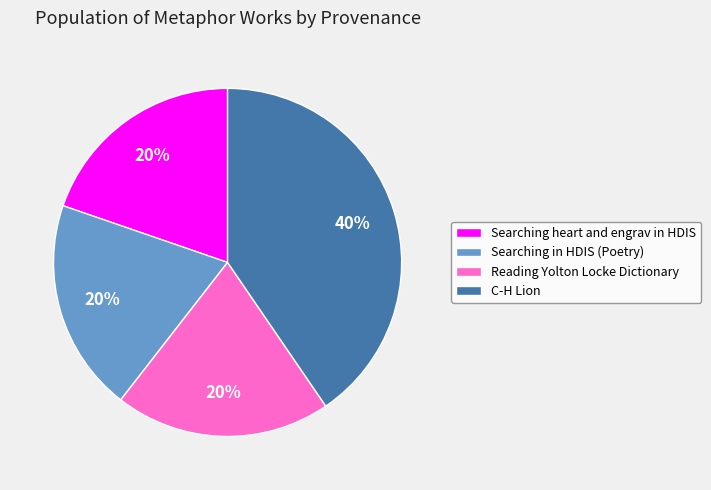

To the nearest percent, what is the average slice percentage?

25%